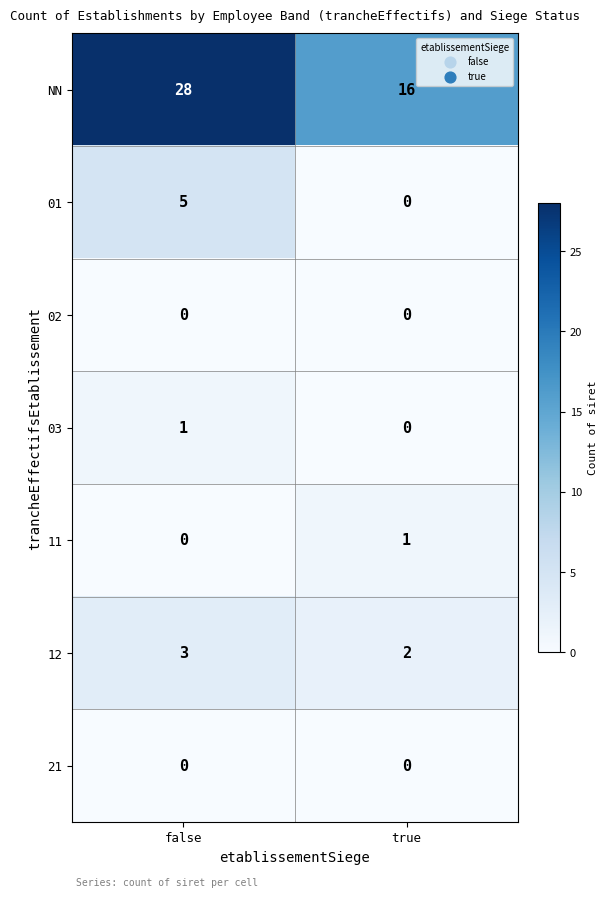

Reading left to right, transcribe all the data shown in this chart.

NN: 28	16
01: 5	0
02: 0	0
03: 1	0
11: 0	1
12: 3	2
21: 0	0